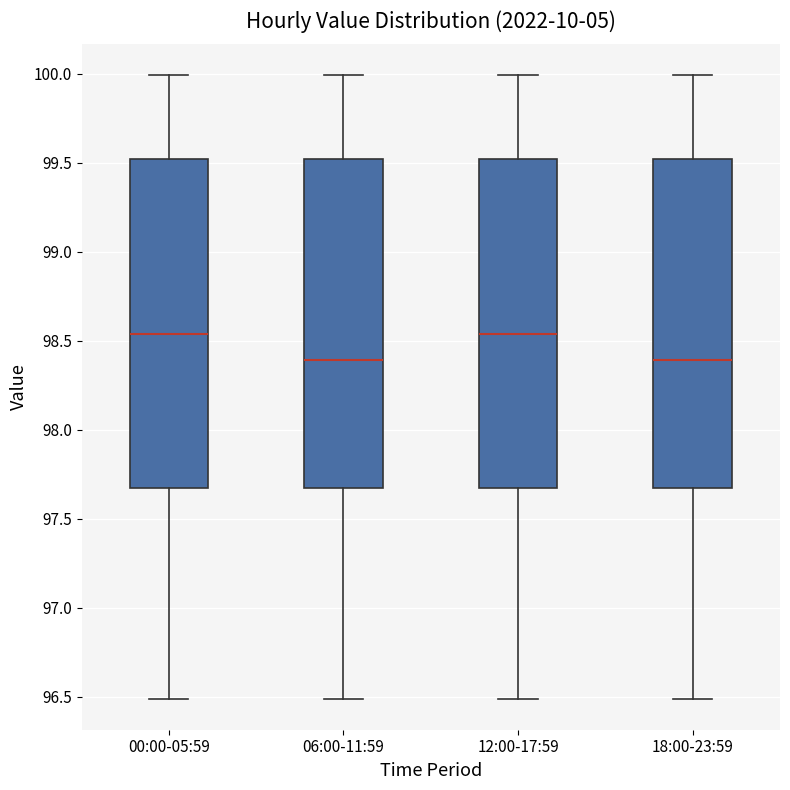

Reading left to right, transcribe this box plot: for each box, give where its median line is, the range the box spans, and where its two whiskers end, as read against the y-axis. The values are not printed on the chart, so give them approximately, as read against the axis.

00:00-05:59: median 98.55, box 97.65 to 99.50, whiskers 96.50 to 100.00
06:00-11:59: median 98.40, box 97.65 to 99.50, whiskers 96.50 to 100.00
12:00-17:59: median 98.55, box 97.65 to 99.50, whiskers 96.50 to 100.00
18:00-23:59: median 98.40, box 97.65 to 99.50, whiskers 96.50 to 100.00